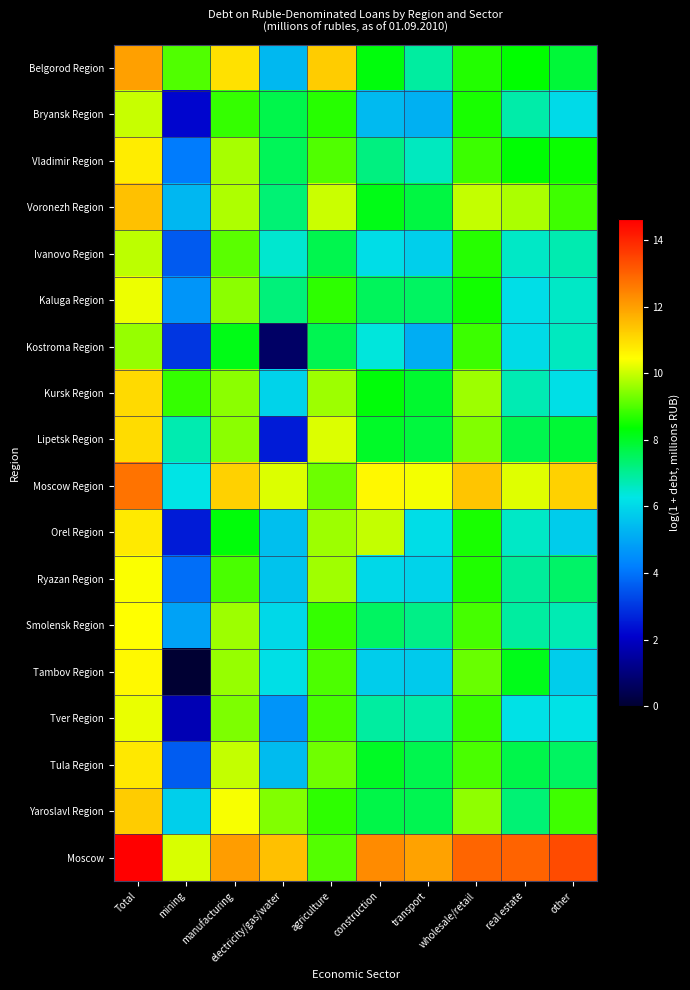

At which category is the sum across all series the highest?

Total